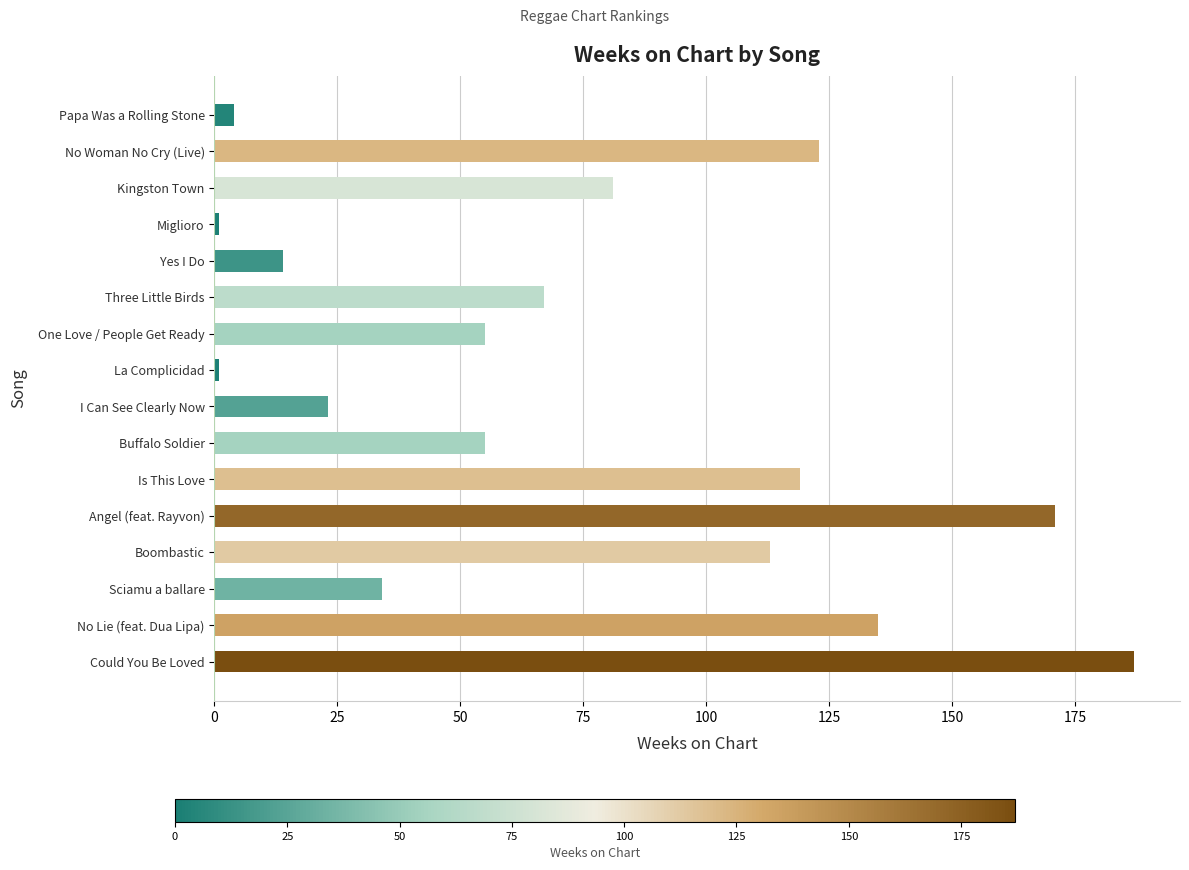

What is the difference between the maximum and minimum values?

186